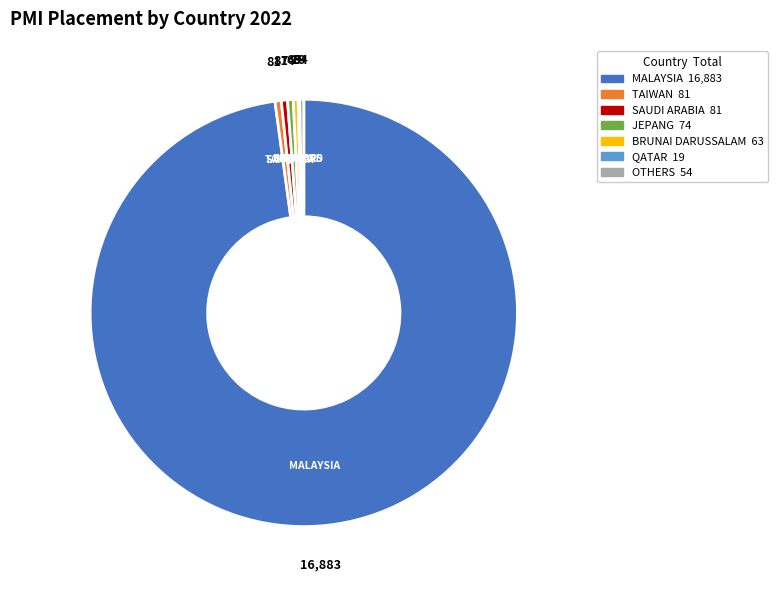

Is there a majority slice in this chart?

Yes